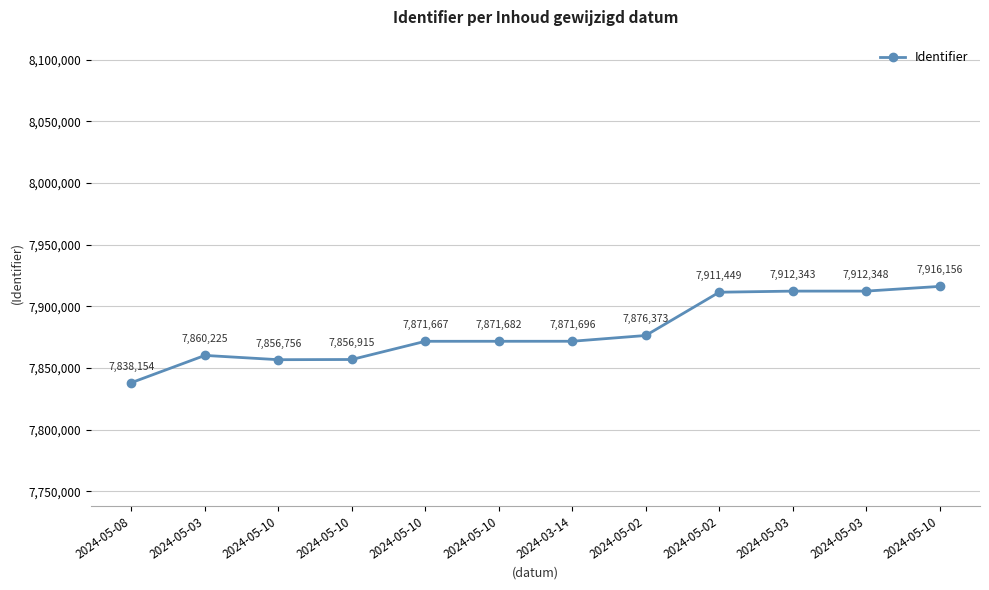

Where is the data nearest to the value 7877155?

2024-05-02